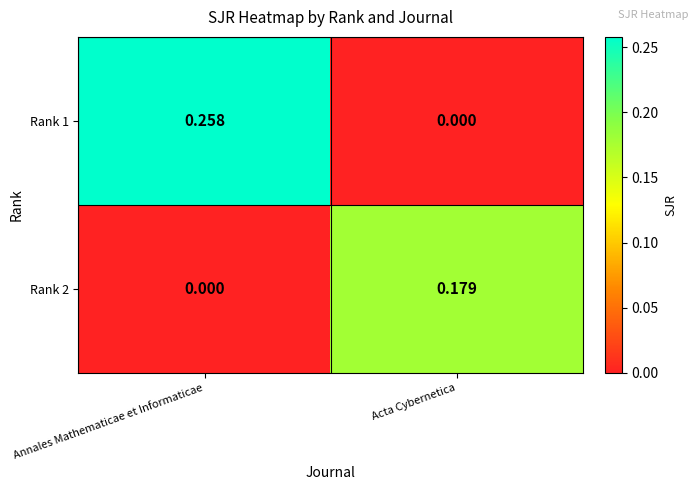

At which category does the chart reach its peak across all series?

Annales Mathematicae et Informaticae